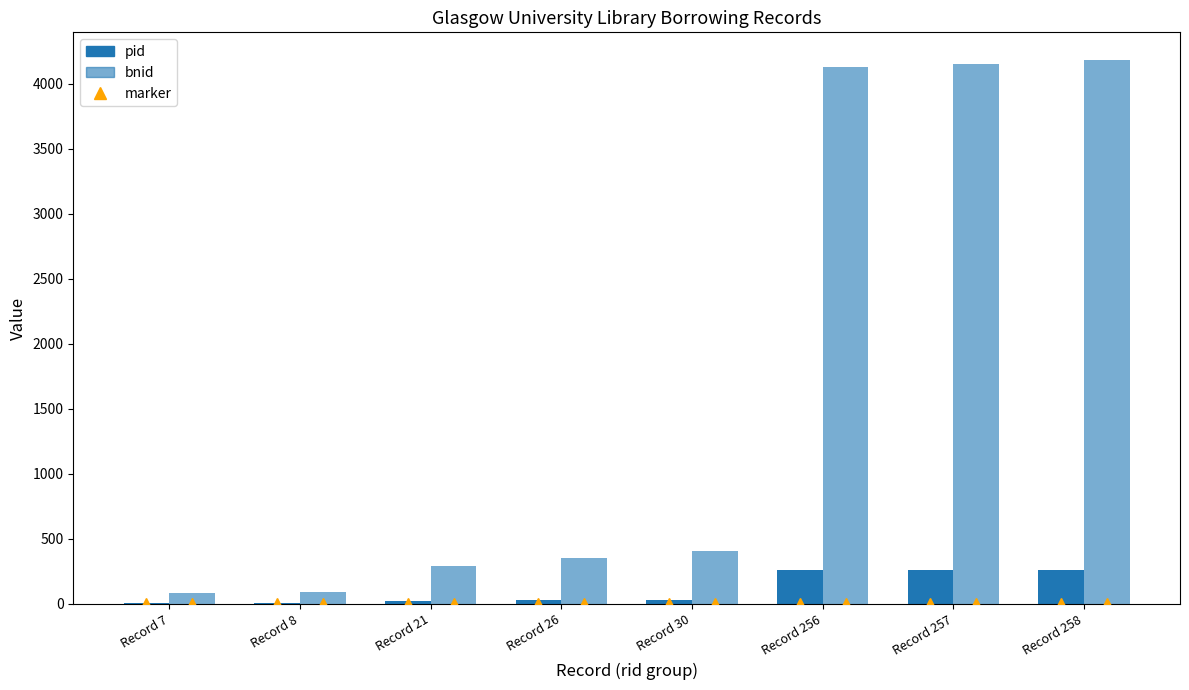

Rank the series at Record 7 from lowest to highest value.

pid, bnid